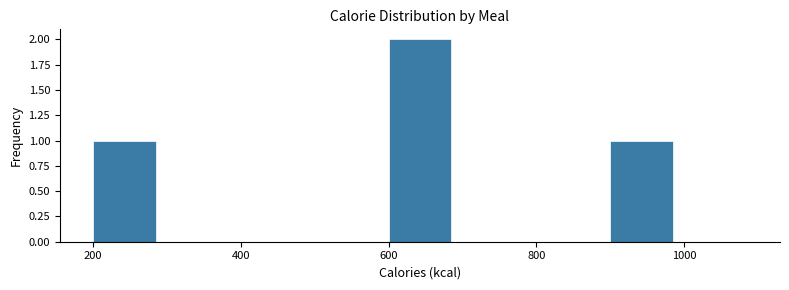

Reading left to right, transcribe this chart: for each bar, give the range it covers on the x-axis and its height. The values are not printed on the chart, so give them approximately, as read against the axis.

200 to 300: 1
300 to 400: 0
400 to 500: 0
500 to 600: 0
600 to 700: 2
700 to 800: 0
800 to 900: 0
900 to 1000: 1
1000 to 1100: 0